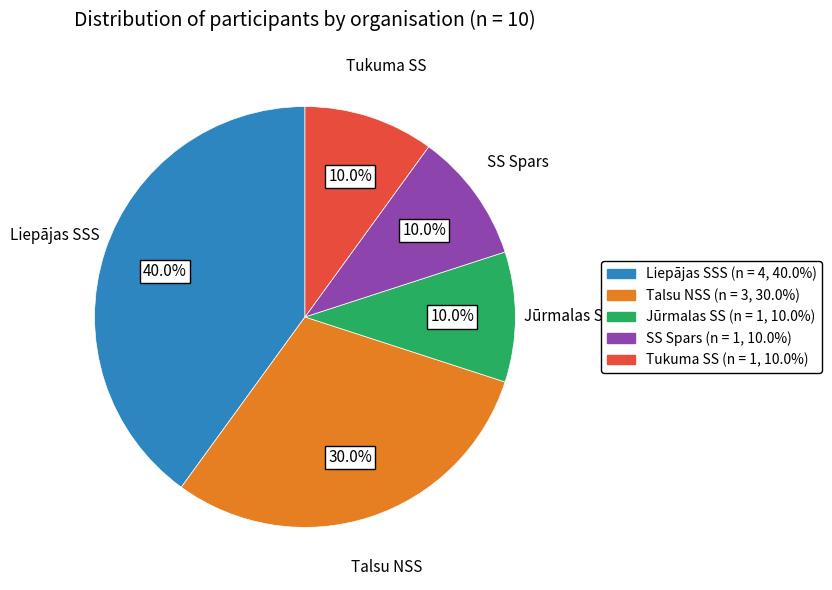

The SS Spars slice represents 23% of the pie. True or false?

False